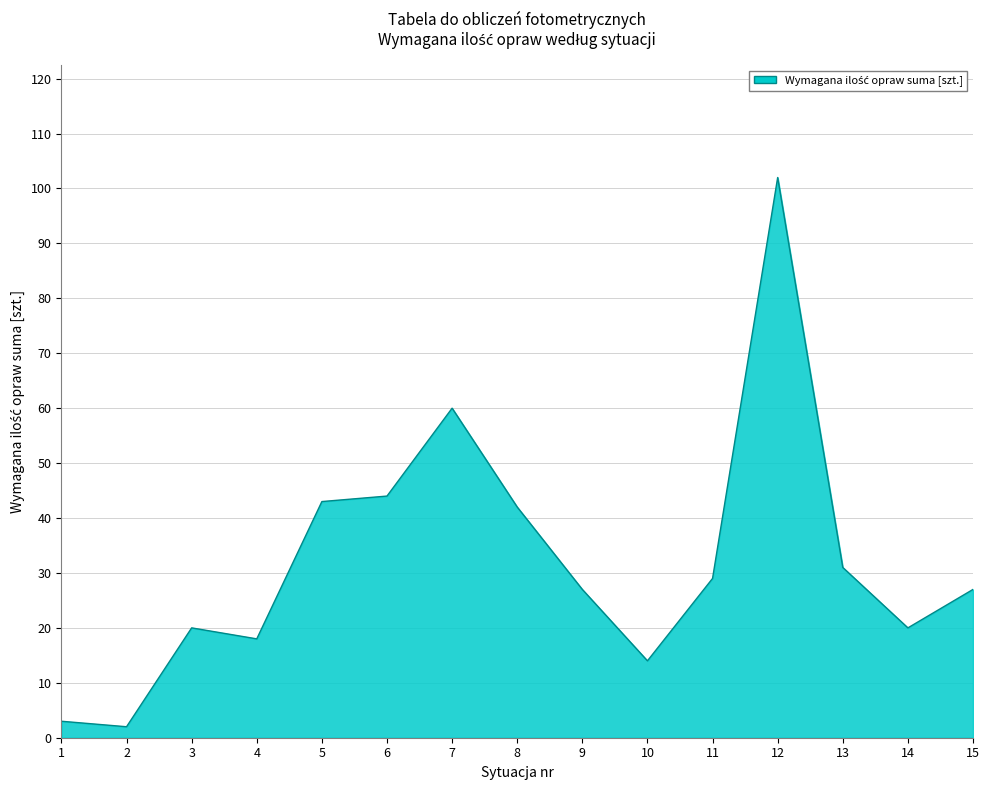

True or false: the data shows 32 at 14.

False